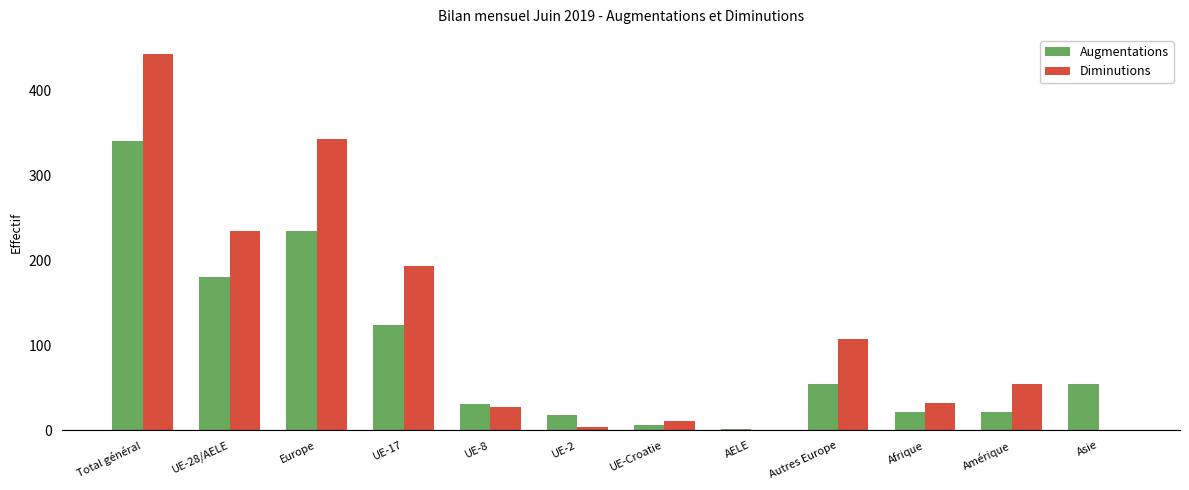

What is the greatest value displayed?

443